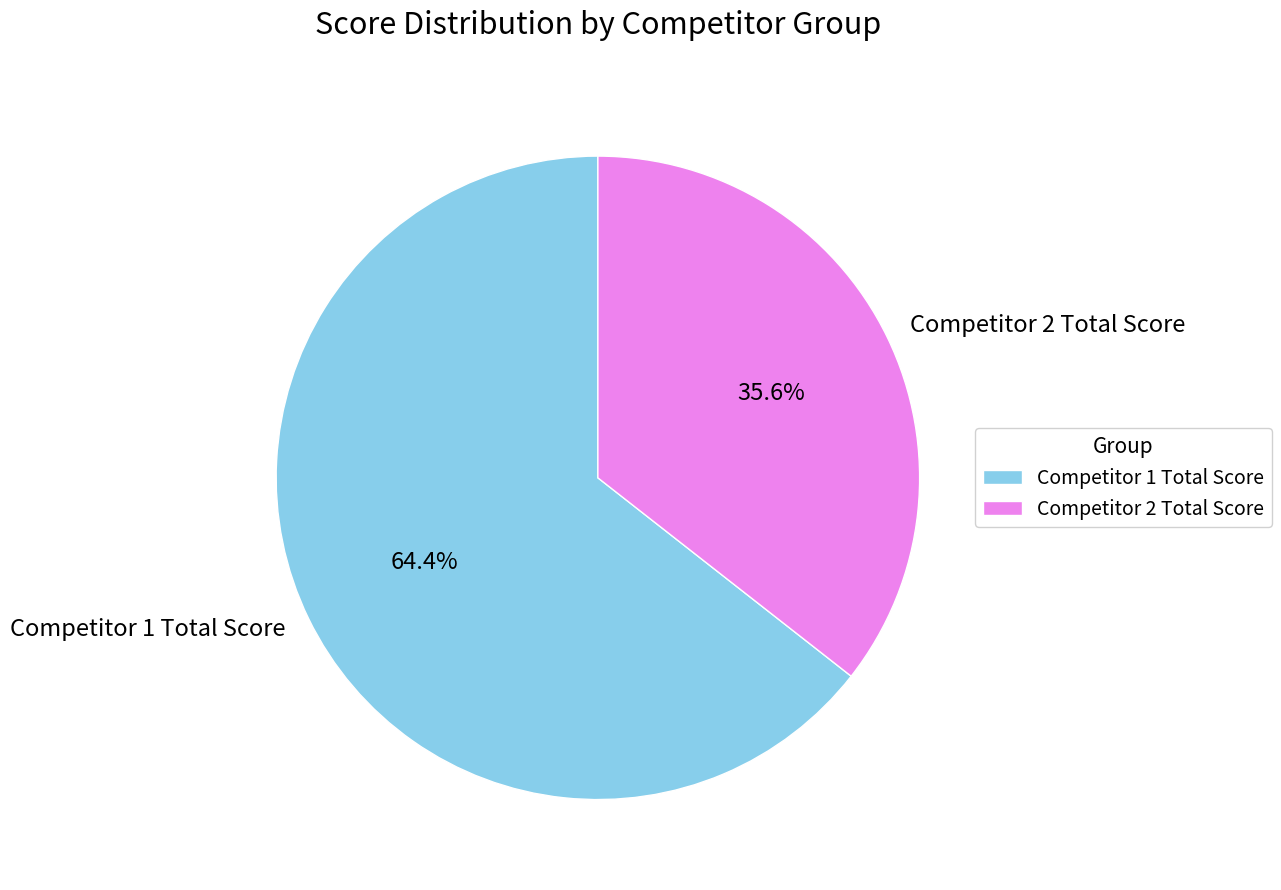

How many slices are in this pie chart?

2